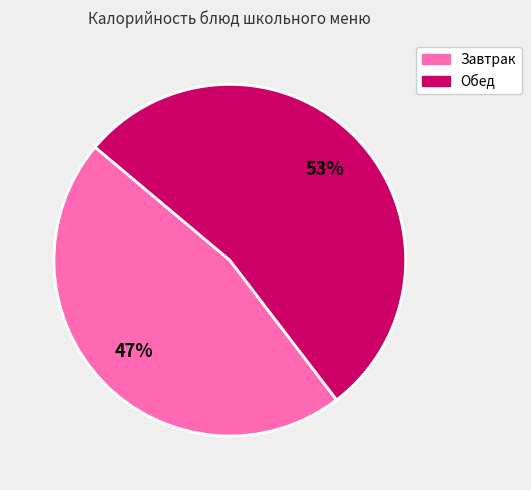

To the nearest percent, what is the average slice percentage?

50%